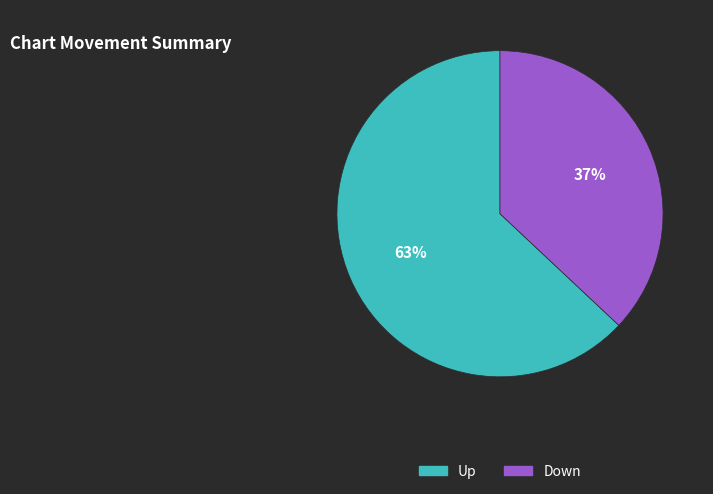

To the nearest percent, what is the average slice percentage?

50%